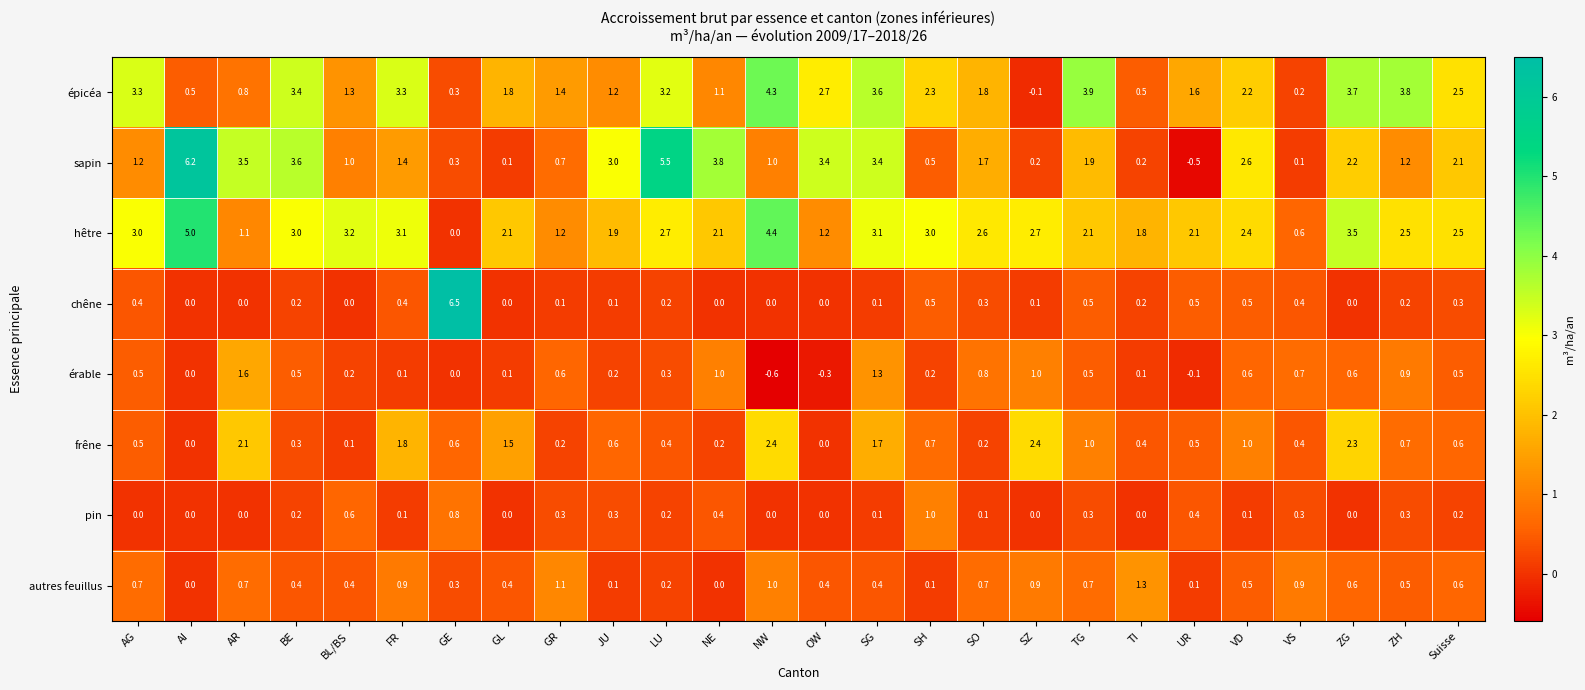

Is it true that pin equals 0.1 at SG?

True